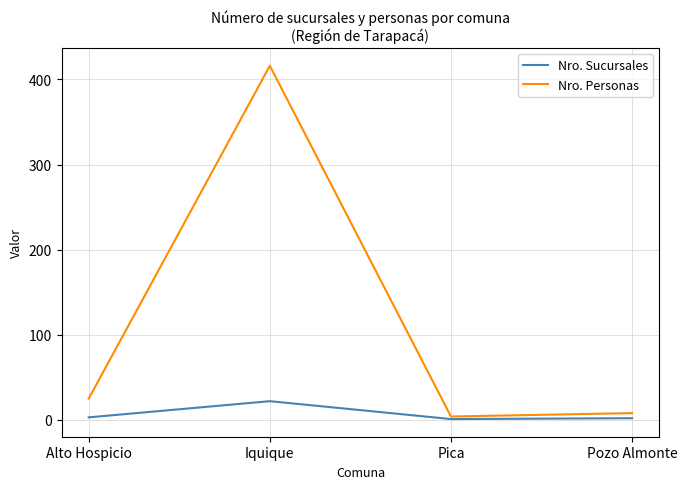

Which series has the largest range (max minus min)?

Nro. Personas